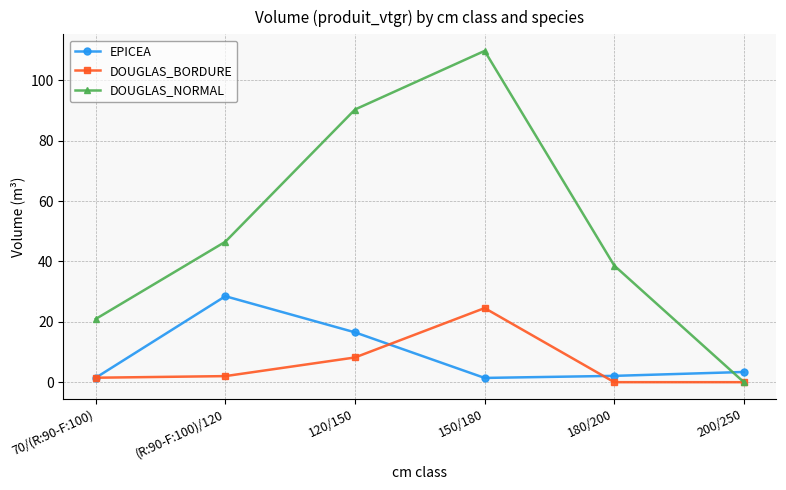

Where do EPICEA and DOUGLAS_NORMAL first cross each other?

180/200 and 200/250